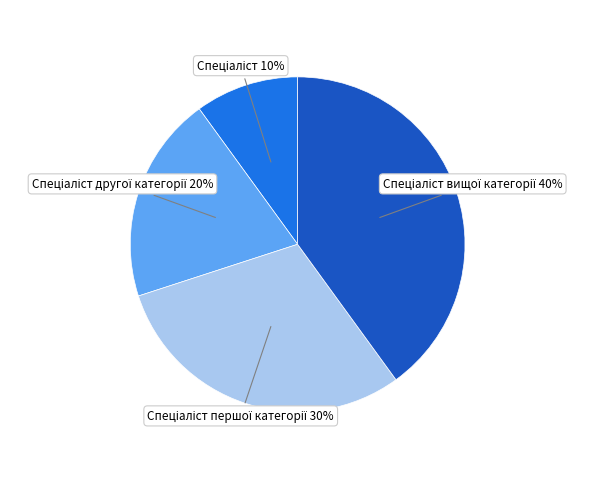

How many slices are in this pie chart?

4